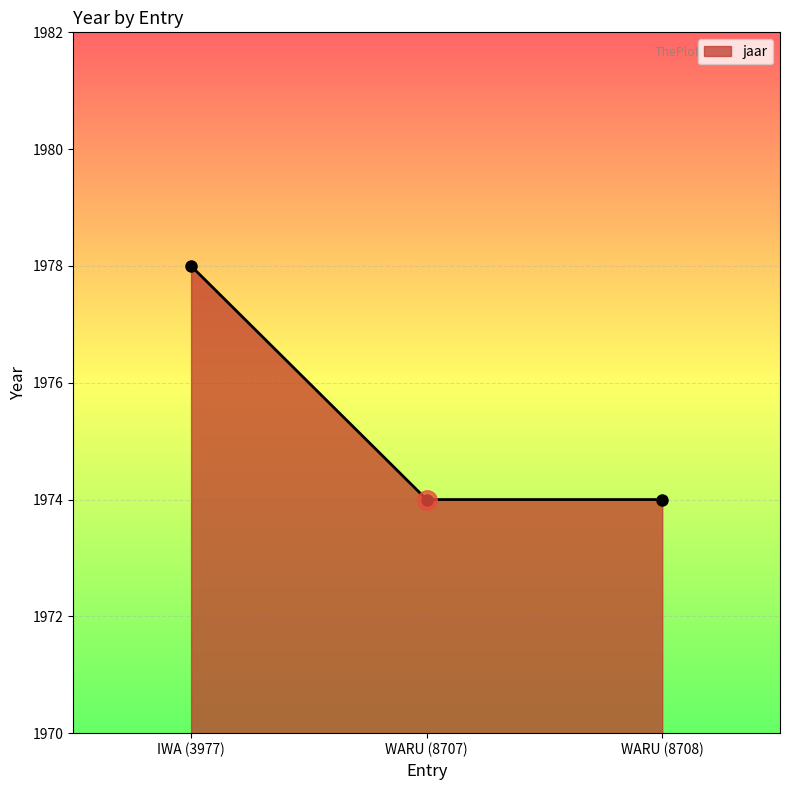

Reading left to right, transcribe all the data shown in this chart.

IWA (3977)=1978	WARU (8707)=1974	WARU (8708)=1974